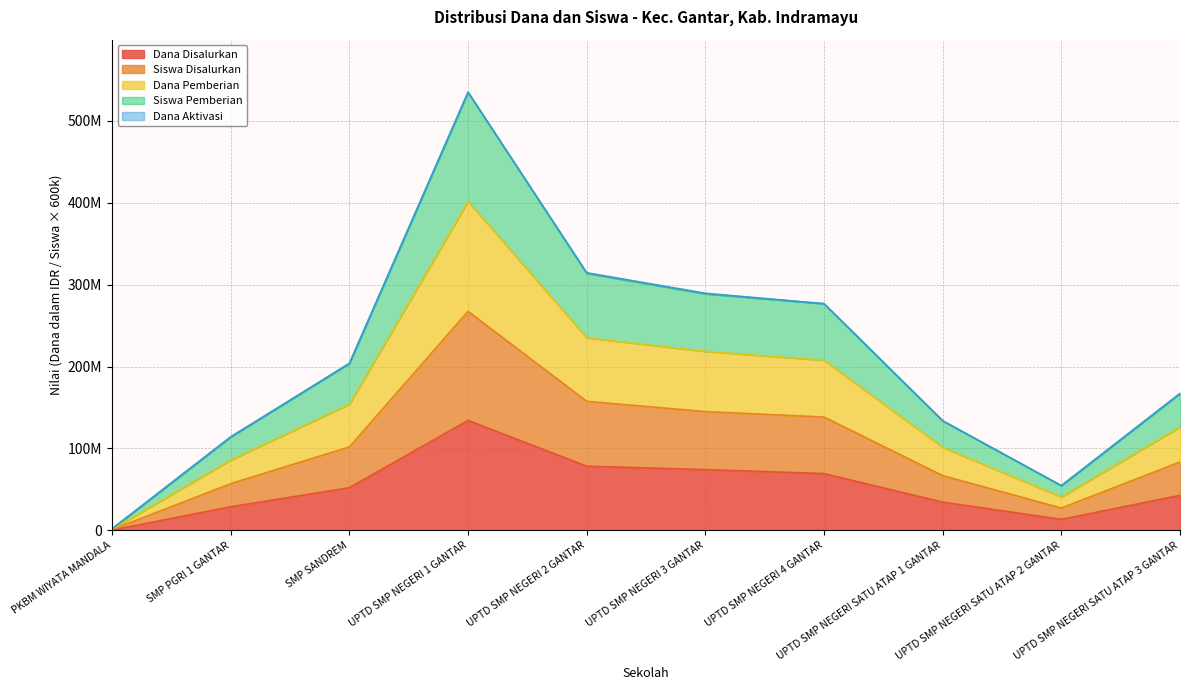

True or false: Siswa Disalurkan and Dana Pemberian cross at least once.

False